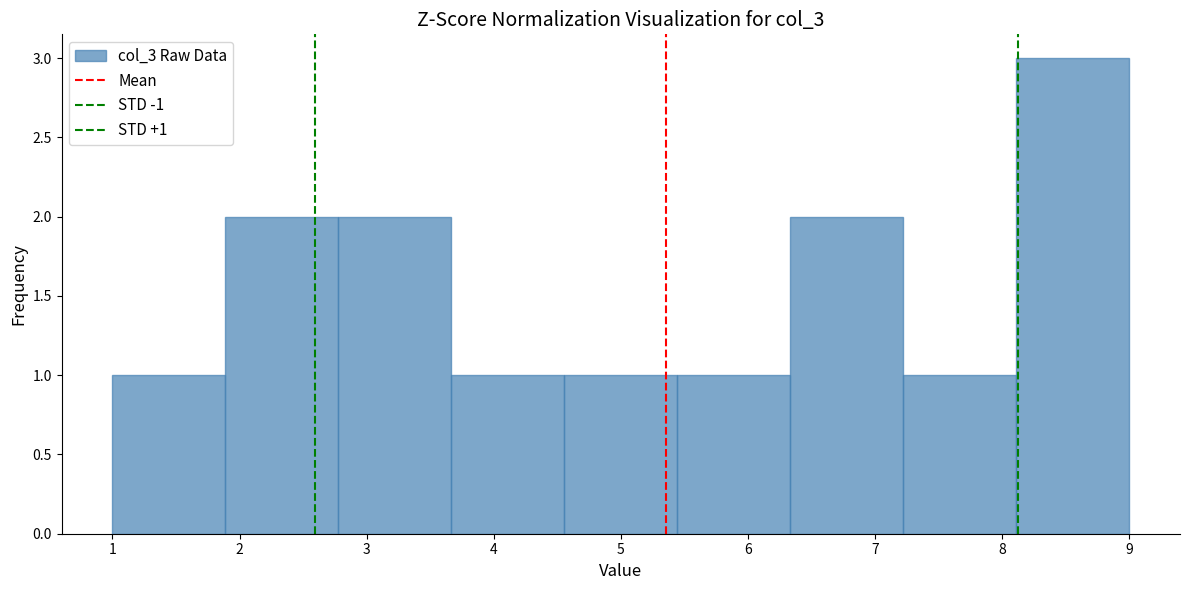

Over which range of the x-axis is the bar tallest?

8.1 to 9.0